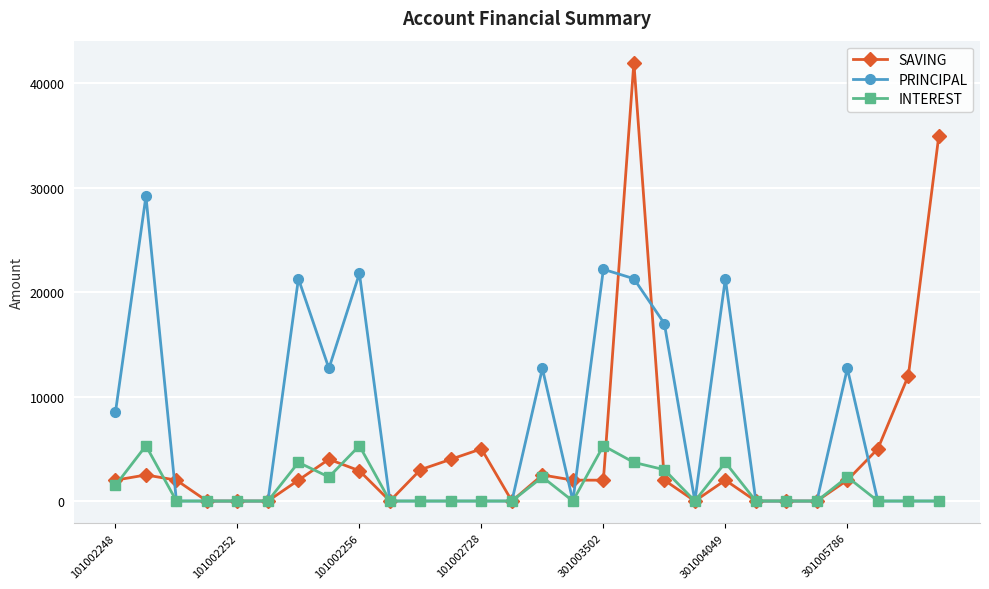

List the series in order of their peak value, lowest first.

INTEREST, PRINCIPAL, SAVING